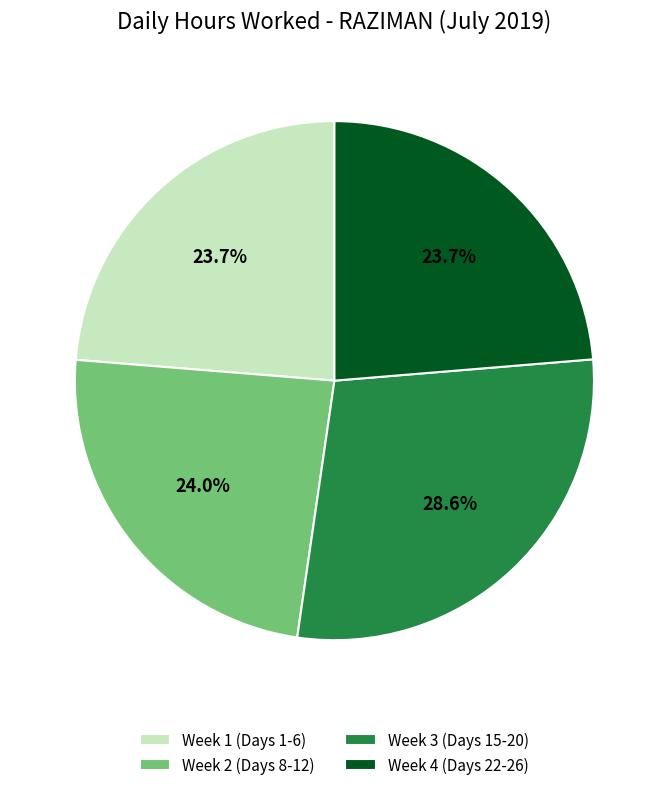

Is there a majority slice in this chart?

No